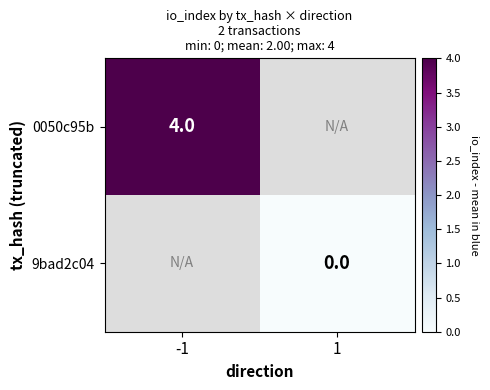

The value of 0050c95b at -1 is 4. True or false?

True